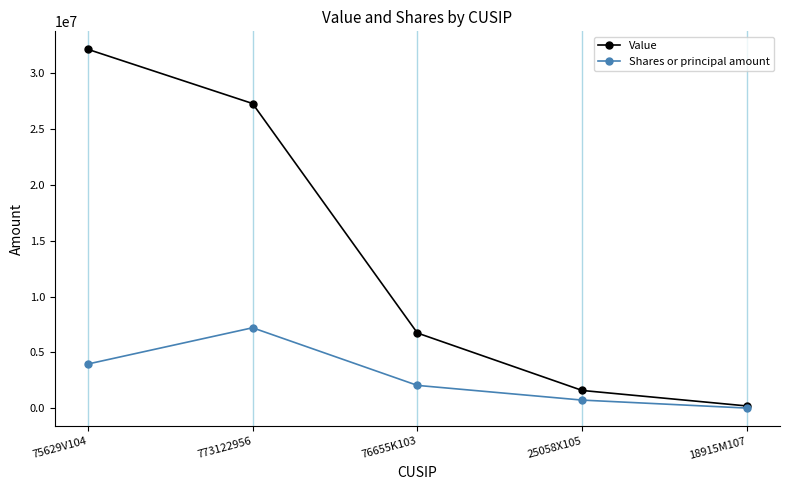

List the series in order of their peak value, highest first.

Value, Shares or principal amount